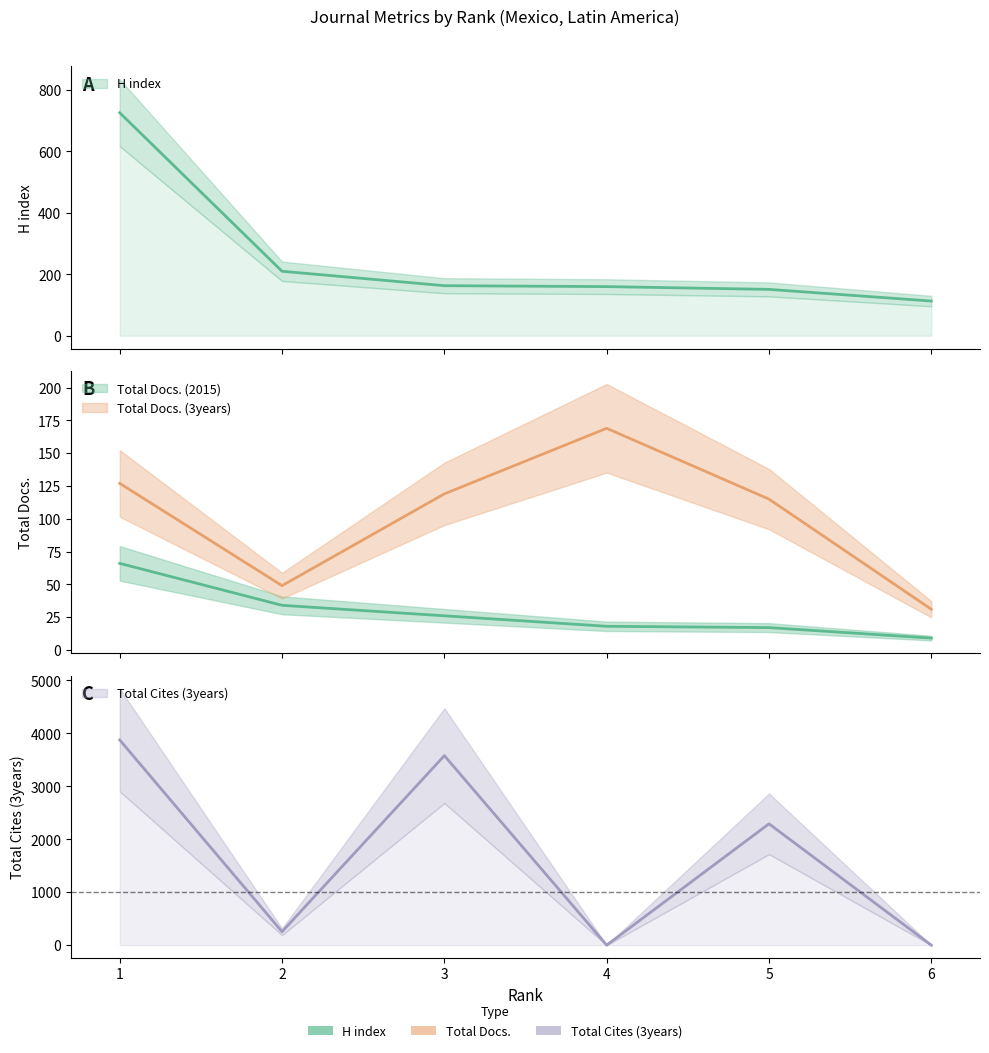

What is the value of the Total Cites (3years) point at the 2nd from the left?

2292